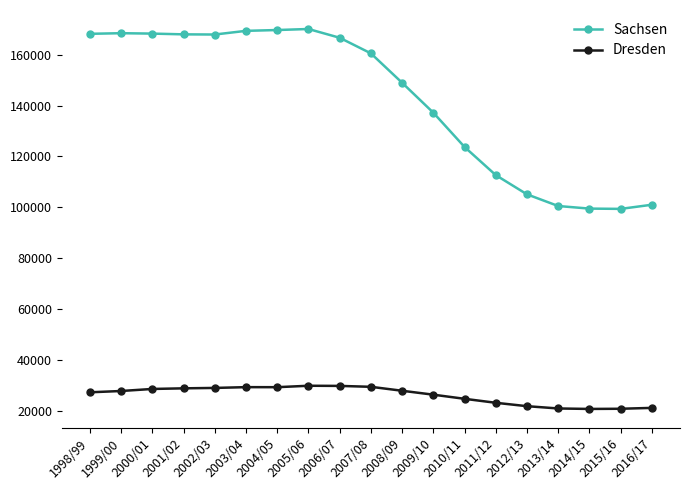

True or false: Sachsen has more than 0 points higher than both neighbors.

True